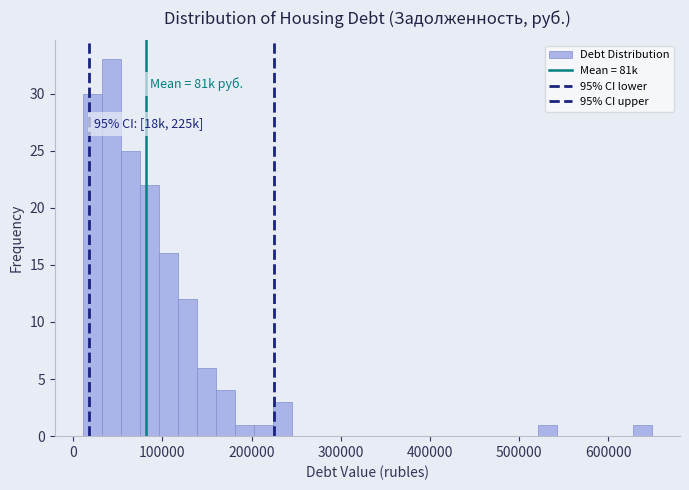

Around what value on the x-axis is the tallest bar? Give the approximate position of its centre, as read against the axis.

40000